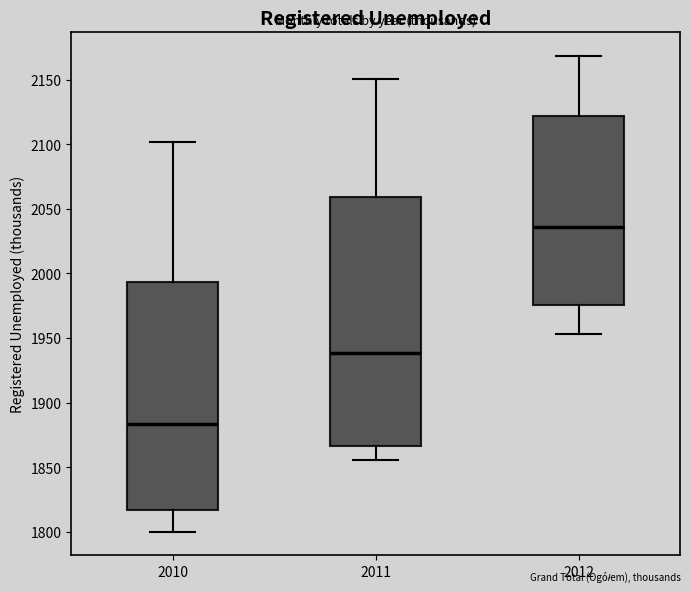

Which box has the highest median line?

2012